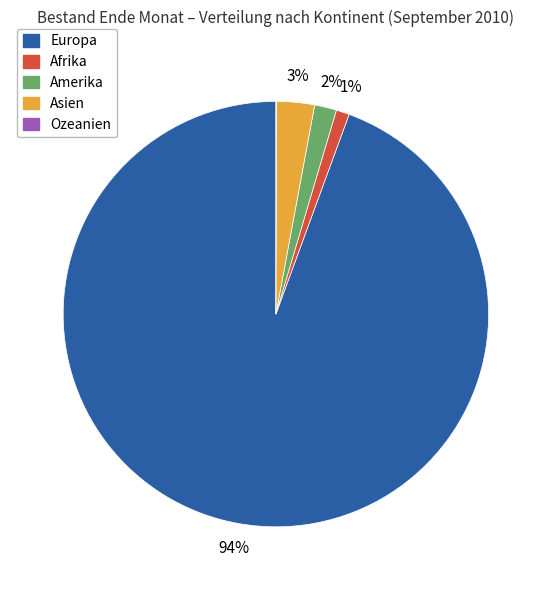

What is the largest slice in the pie chart?

Europa